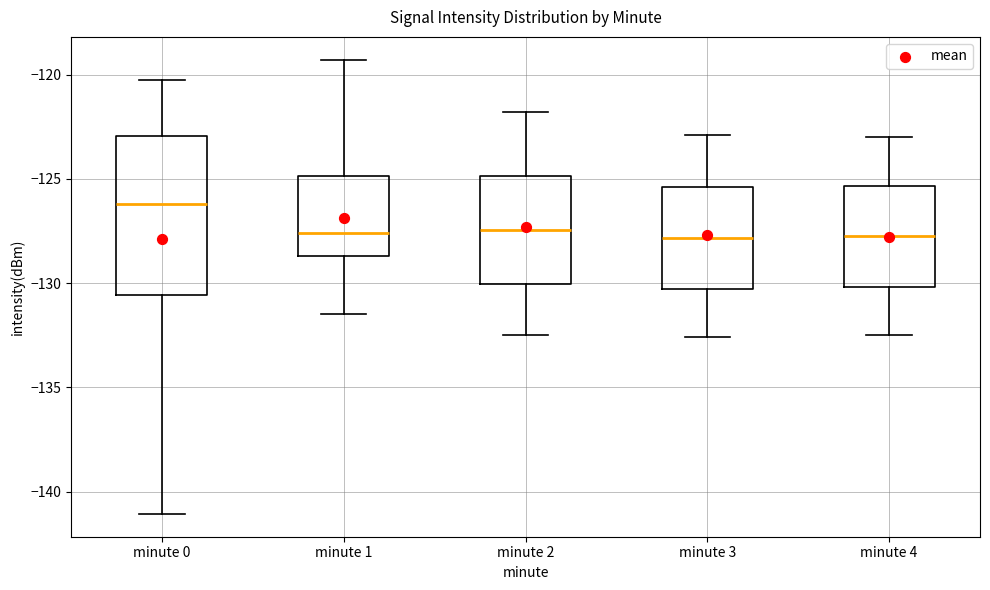

Where is the lower edge of the box for minute 1 on the y-axis? The values are not printed on the chart, so give them approximately, as read against the axis.

-128.5